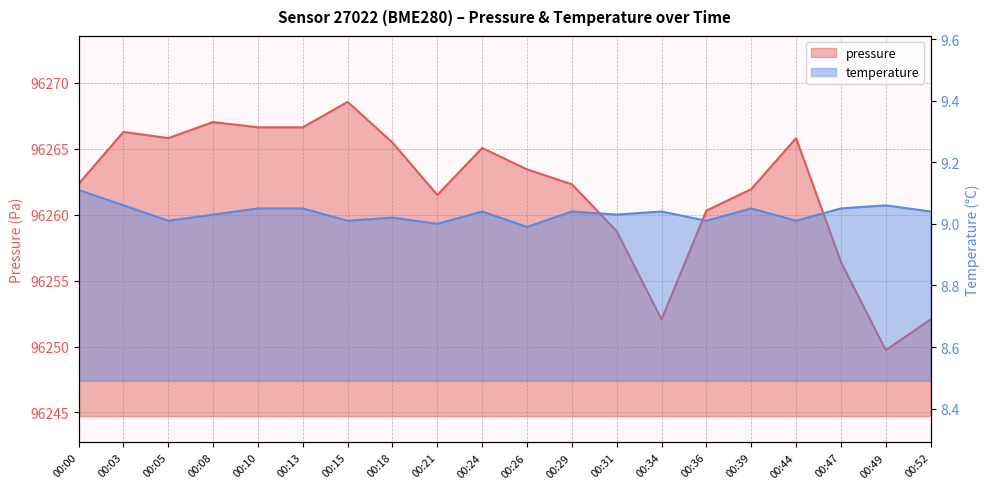

Reading left to right, what are all the values shown in this chart?

pressure: 00:00=96262.3	00:03=96266.3	00:05=96265.8	00:08=96267.0	00:10=96266.6	00:13=96266.6	00:15=96268.6	00:18=96265.5	00:21=96261.5	00:24=96265.1	00:26=96263.4	00:29=96262.3	00:31=96258.8	00:34=96252.1	00:36=96260.3	00:39=96261.9	00:44=96265.8	00:47=96256.4	00:49=96249.7	00:52=96252.1
temperature: 00:00=9.1	00:03=9.1	00:05=9.0	00:08=9.0	00:10=9.1	00:13=9.1	00:15=9.0	00:18=9.0	00:21=9.0	00:24=9.0	00:26=9.0	00:29=9.0	00:31=9.0	00:34=9.0	00:36=9.0	00:39=9.1	00:44=9.0	00:47=9.1	00:49=9.1	00:52=9.0